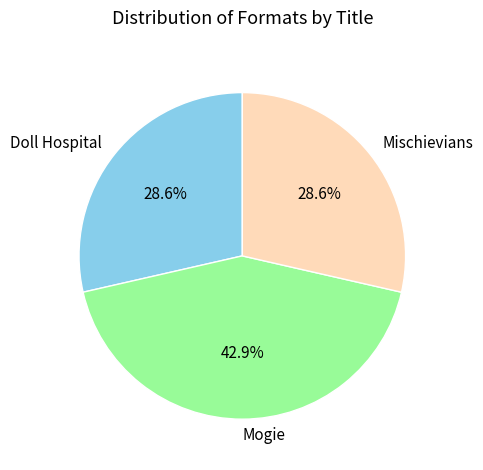

What is the ratio of the value at Mischievians to the value at Doll Hospital?

1.0